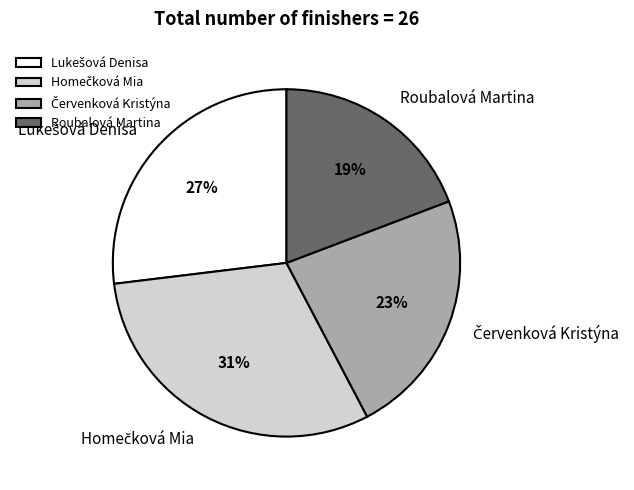

Count the number of slices in the pie.

4